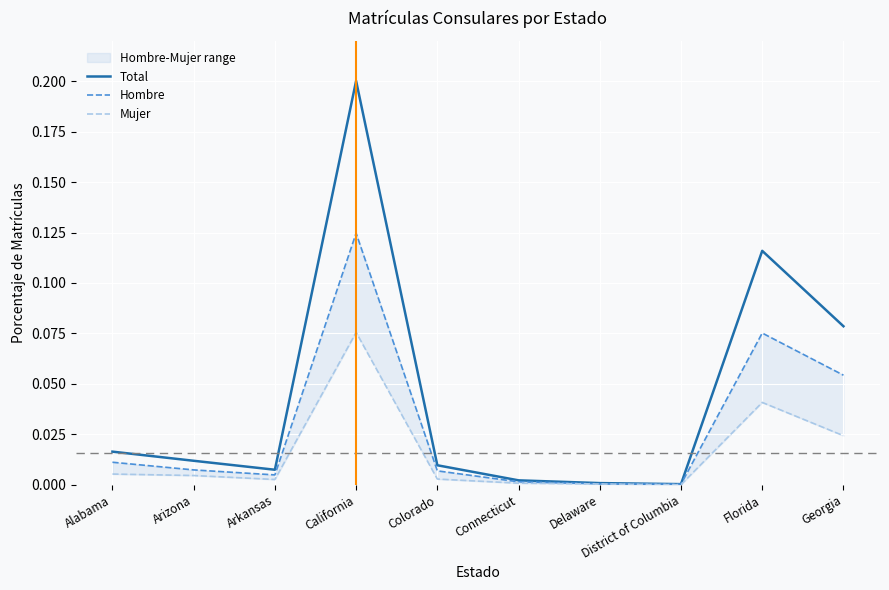

Which has a higher value, Florida or Delaware?

Florida